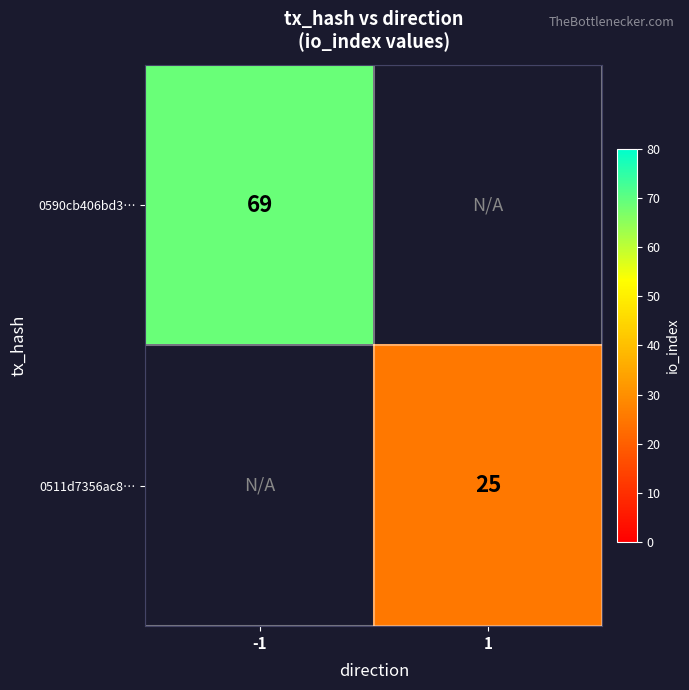

True or false: 0590cb406bd3… has a value of 69 at -1.

True